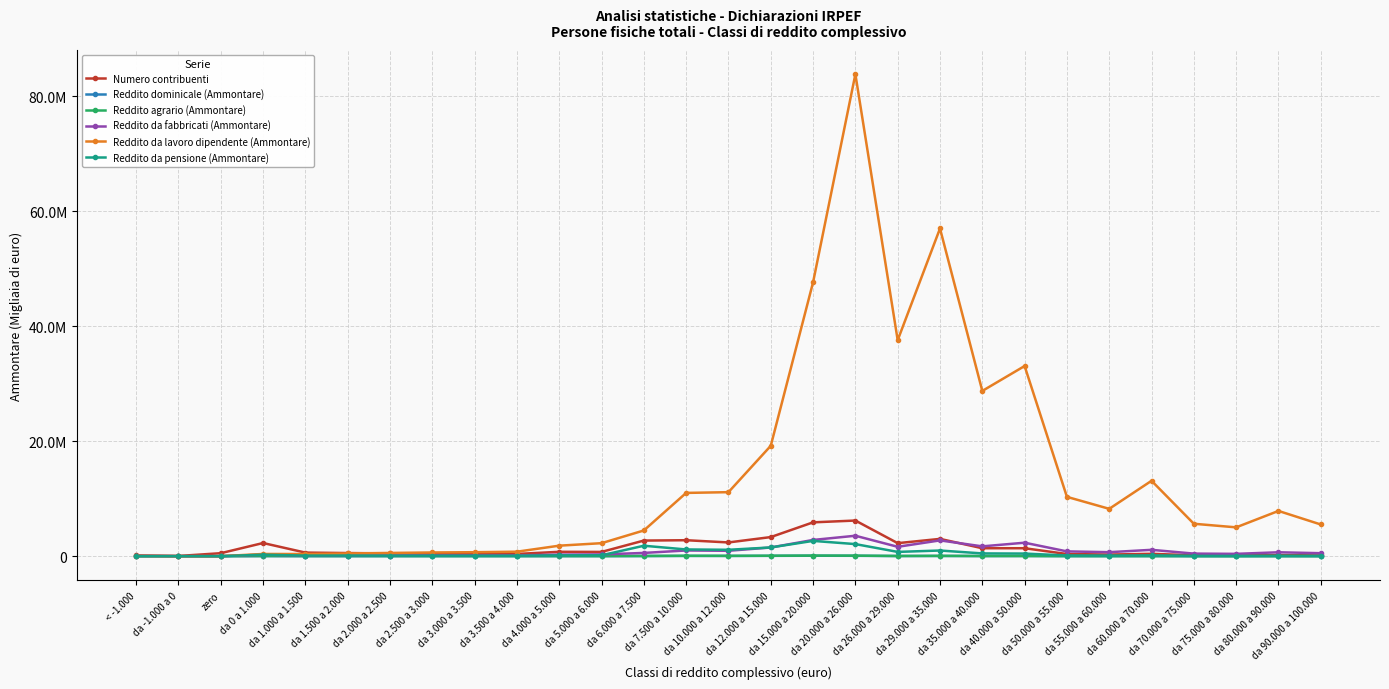

Is this an area chart (filled region under the line)?

No